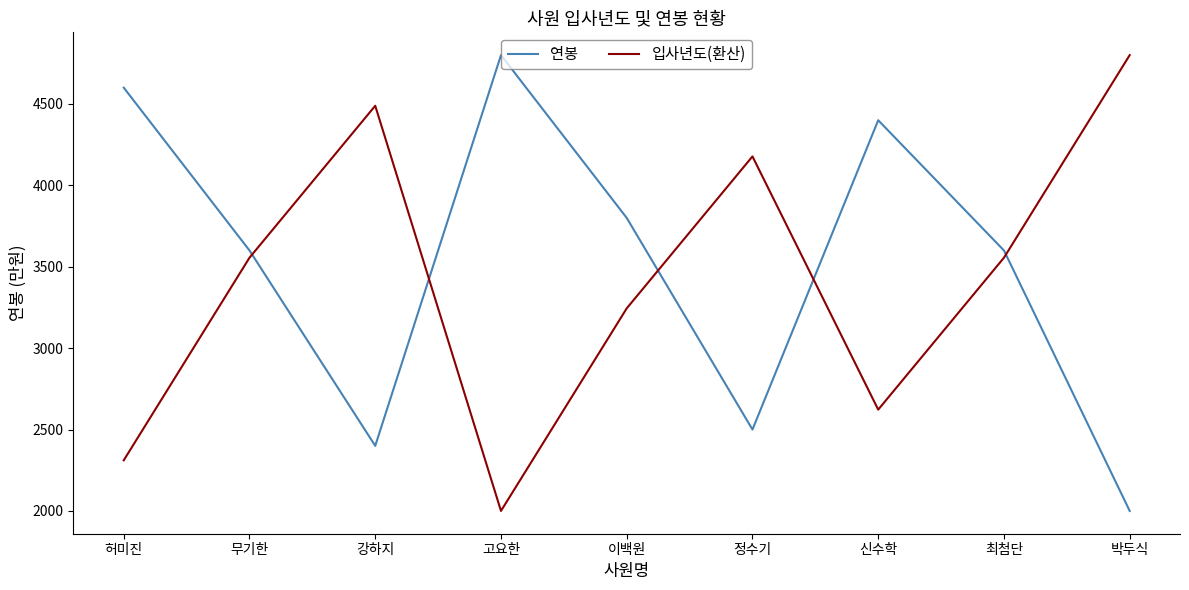

At which category does 입사년도(환산) reach its first local valley?

고요한